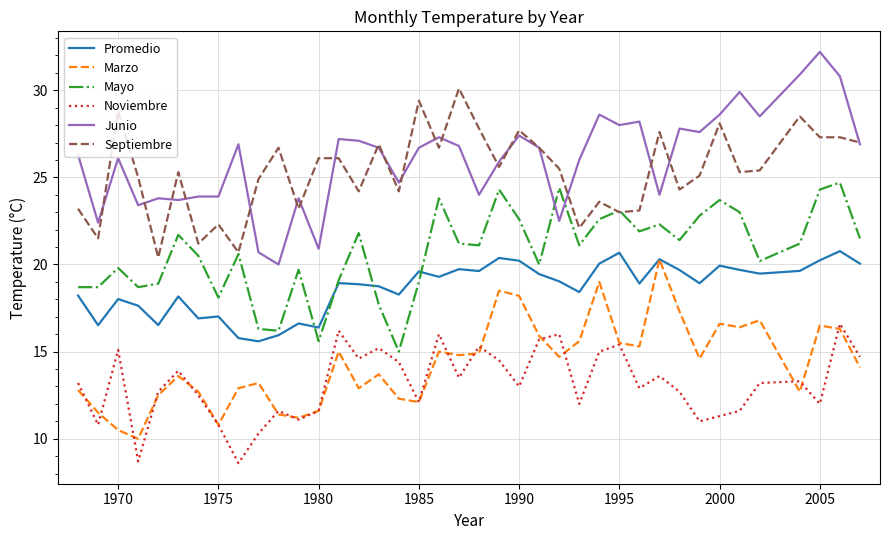

True or false: Junio and Noviembre intersect in this chart.

False